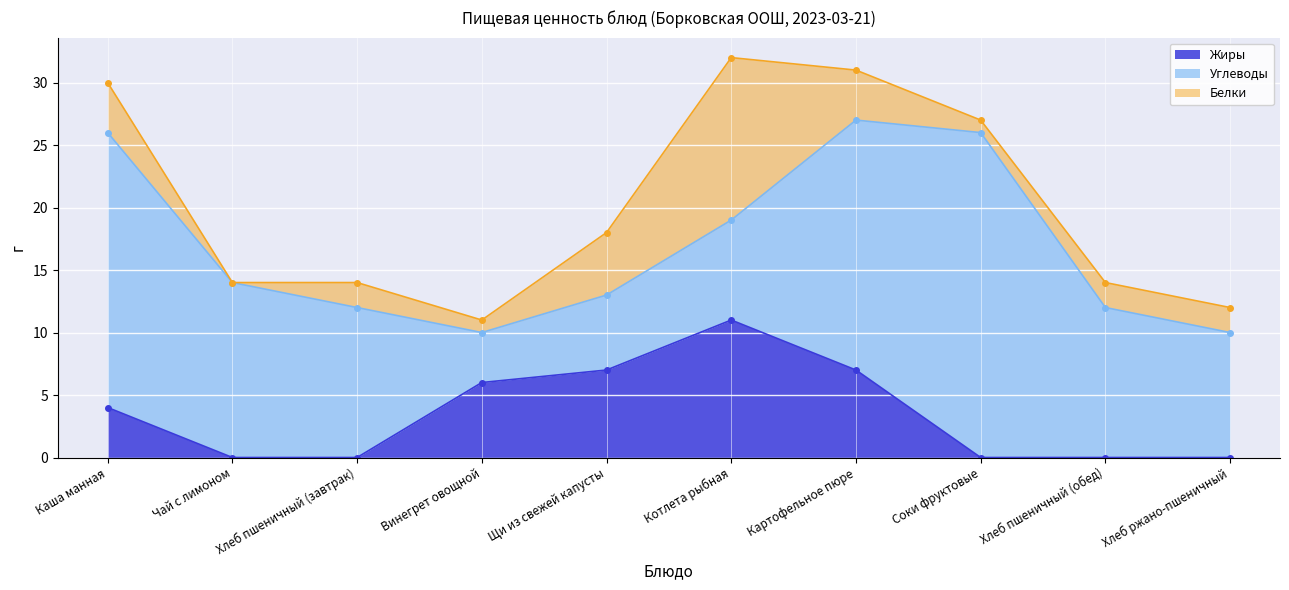

The value of Белки at Соки фруктовые is 1. True or false?

False